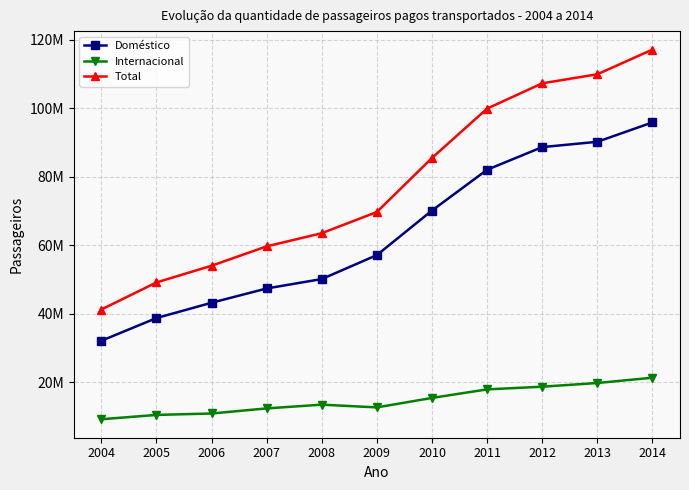

What is the value of the Total point at the 5th from the left?

63521828